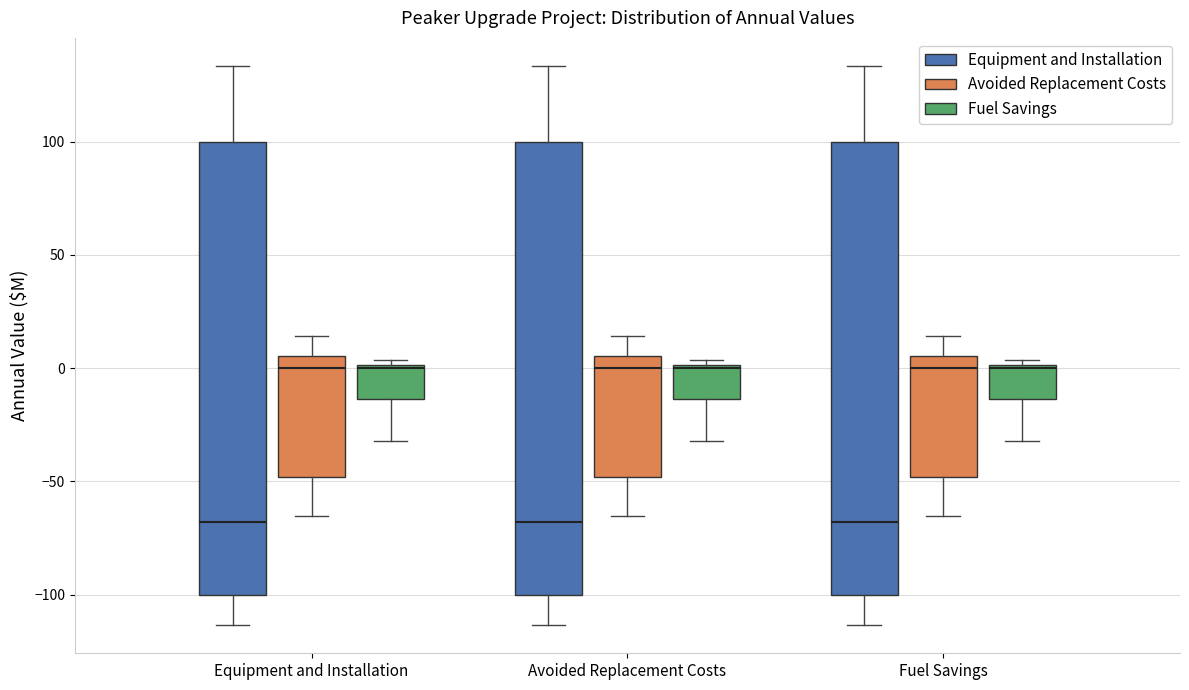

Where is the lower edge of the box for Avoided Replacement Costs (Equipment and Installation) on the y-axis? The values are not printed on the chart, so give them approximately, as read against the axis.

-100